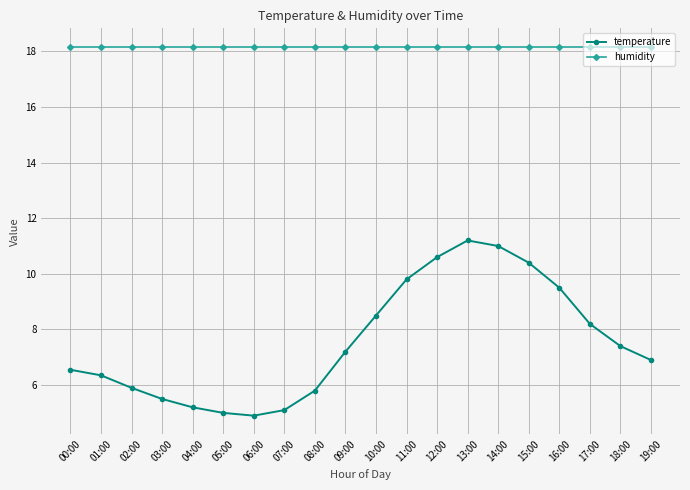

What is the label of the 10th point from the left?

09:00